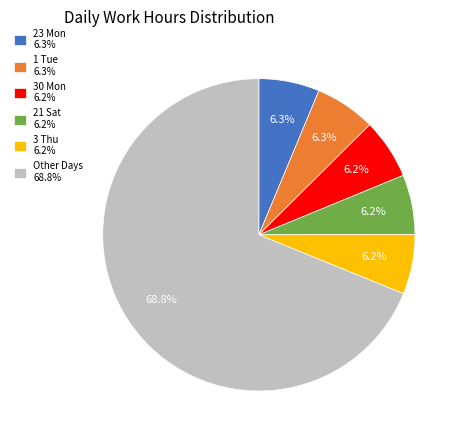

What is the ratio of the value at 21 Sat 6.2% to the value at 23 Mon 6.3%?

1.0